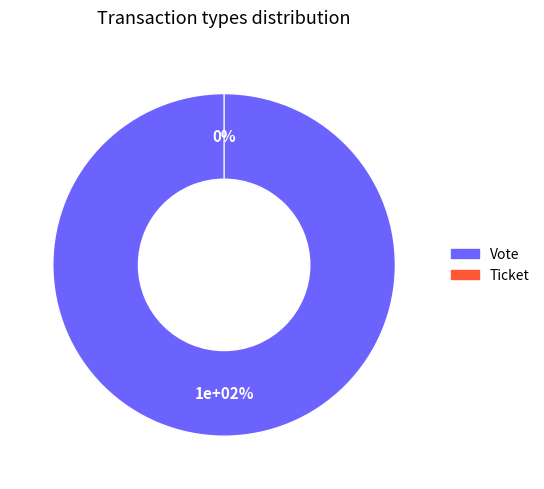

To the nearest percent, what percentage of the pie is Vote?

100%